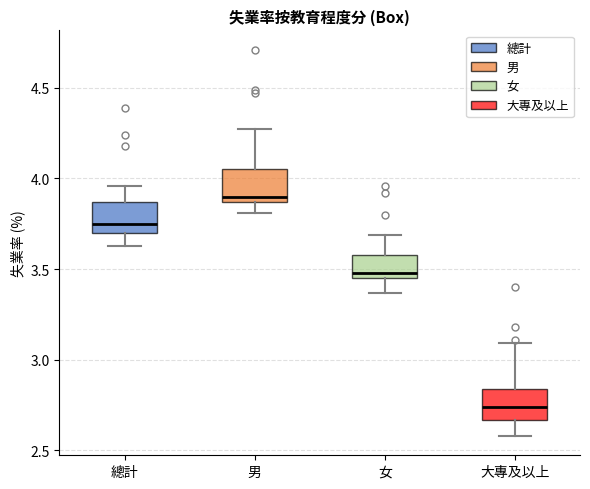

Where does the upper whisker of the box for 大專及以上 end on the y-axis? The values are not printed on the chart, so give them approximately, as read against the axis.

3.10